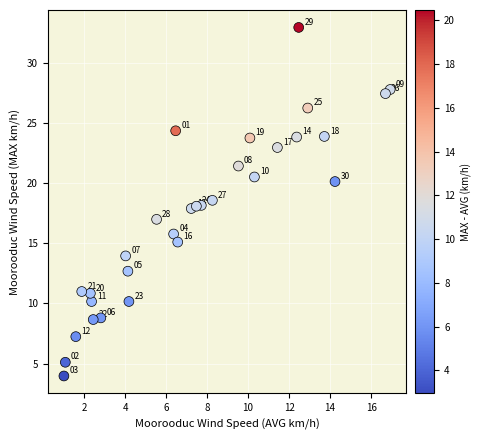

What is the range of Y values (max minus min)?

29.0